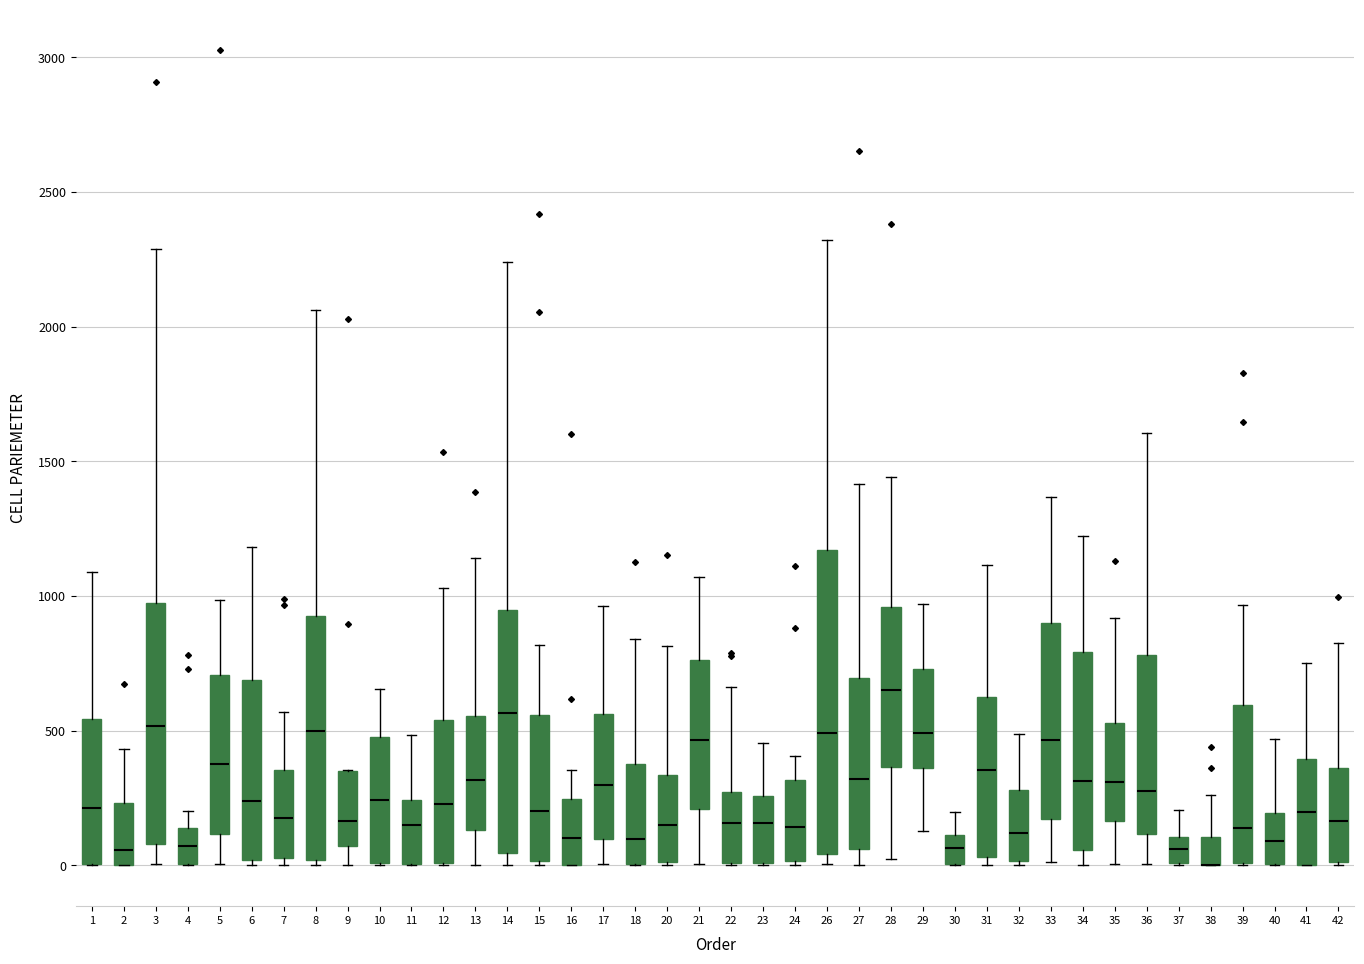

Which box is the tallest, from its lower edge to its upper edge?

26